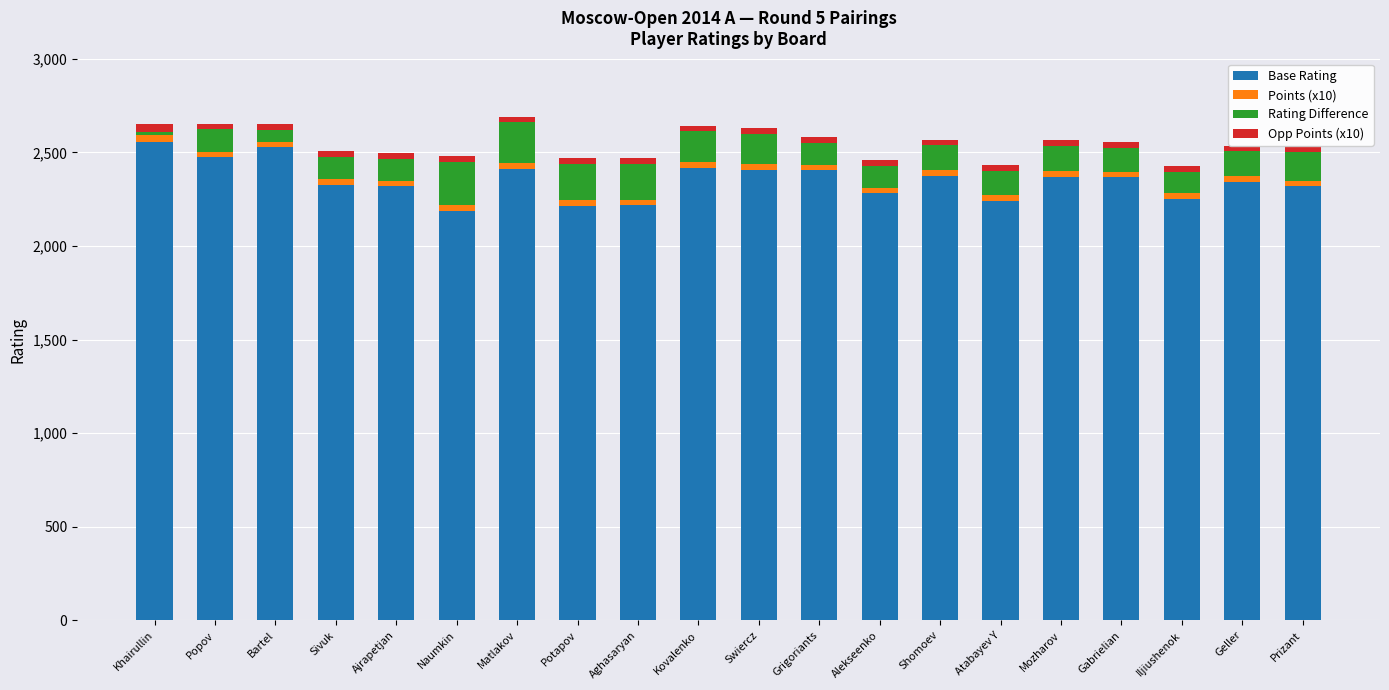

What is the spread (max minus min) of values at Iljiushenok?

2223